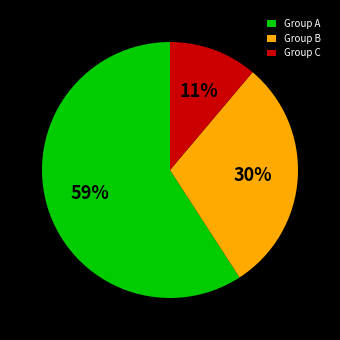

To the nearest percent, what is the difference between the largest and smallest slice percentages?

48%